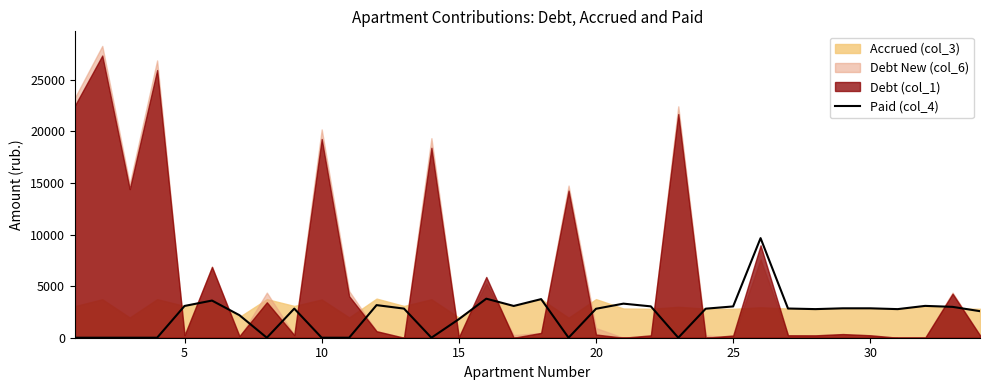

What is the sum of all values?

77418.5